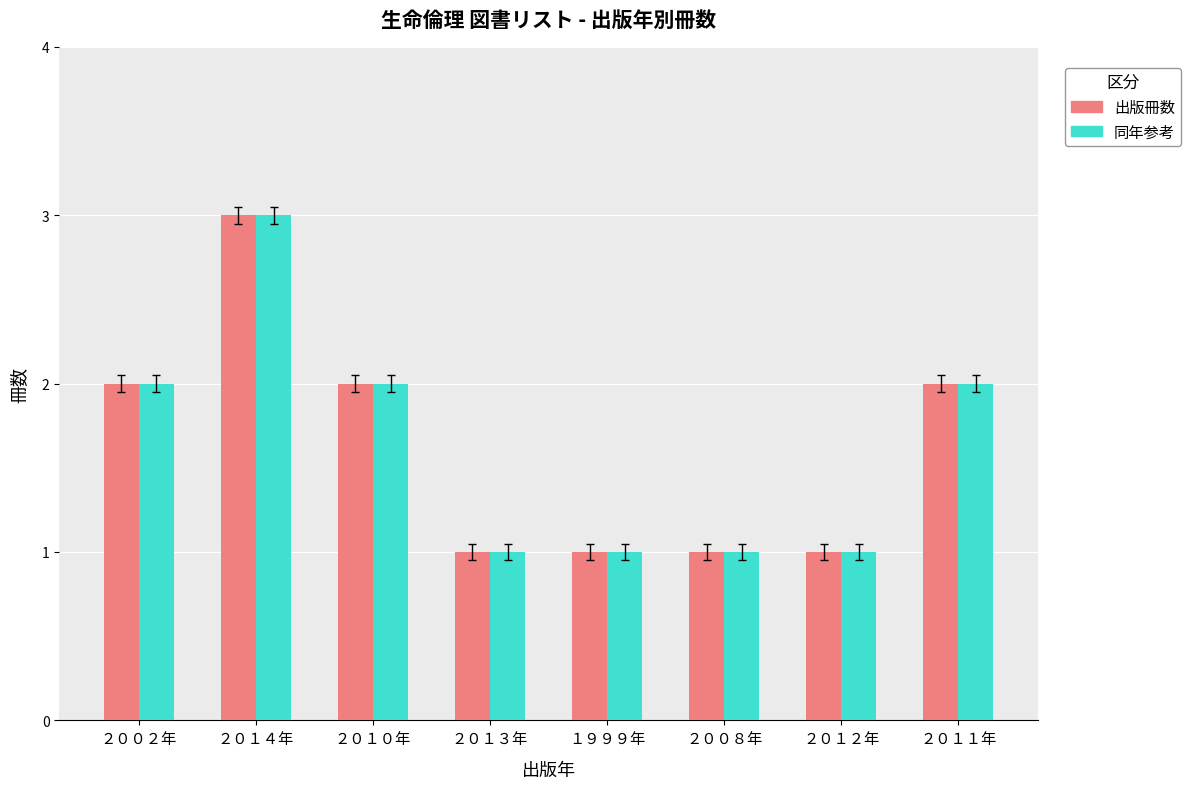

At which category is the sum across all series the highest?

２０１４年